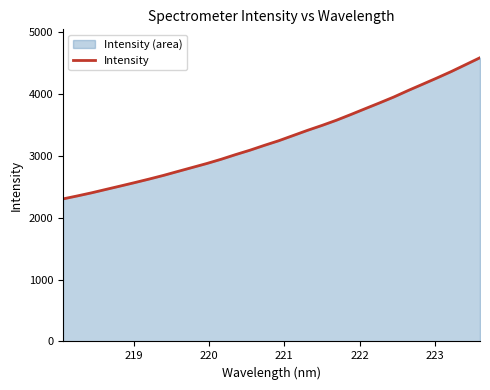

What is the difference between the maximum and minimum values?

2282.9